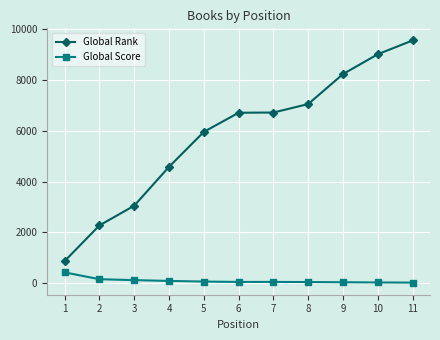

At which category is the sum across all series the highest?

11